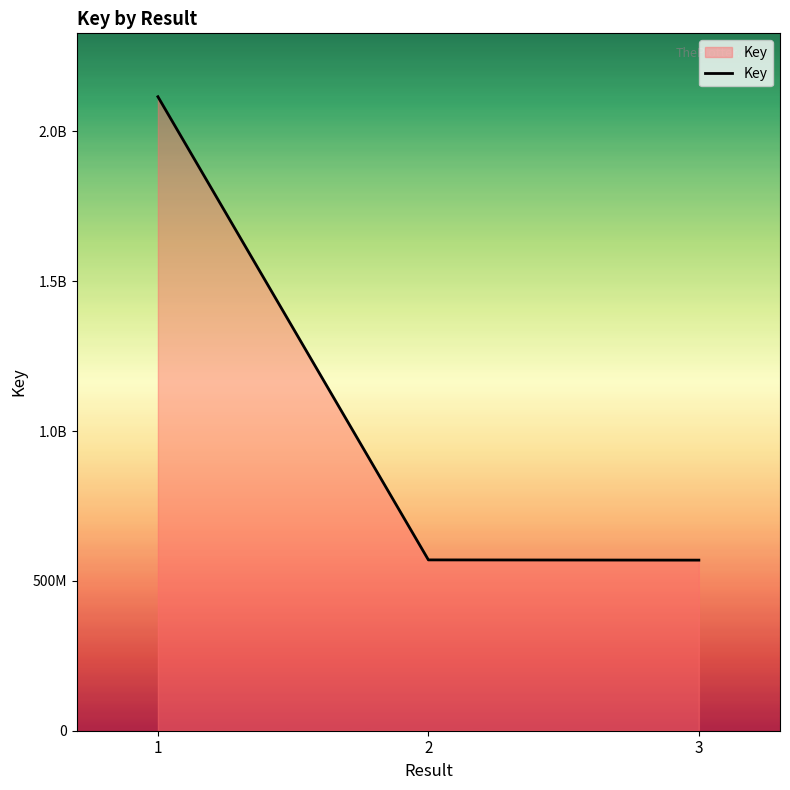

Does the chart have visible grid lines?

No